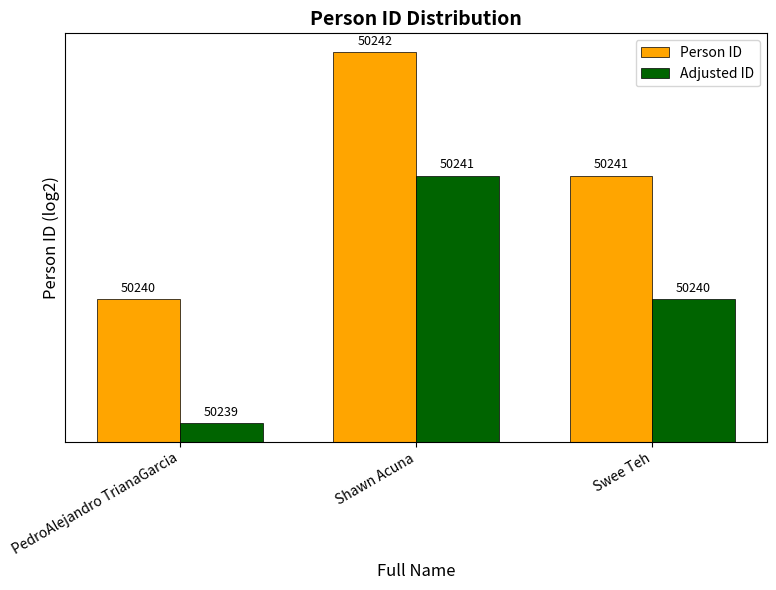

What is the difference between the Person ID values at Shawn Acuna and PedroAlejandro TrianaGarcia?

2